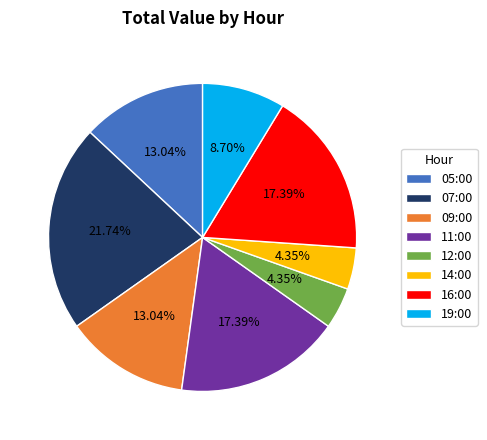

Is there a majority slice in this chart?

No